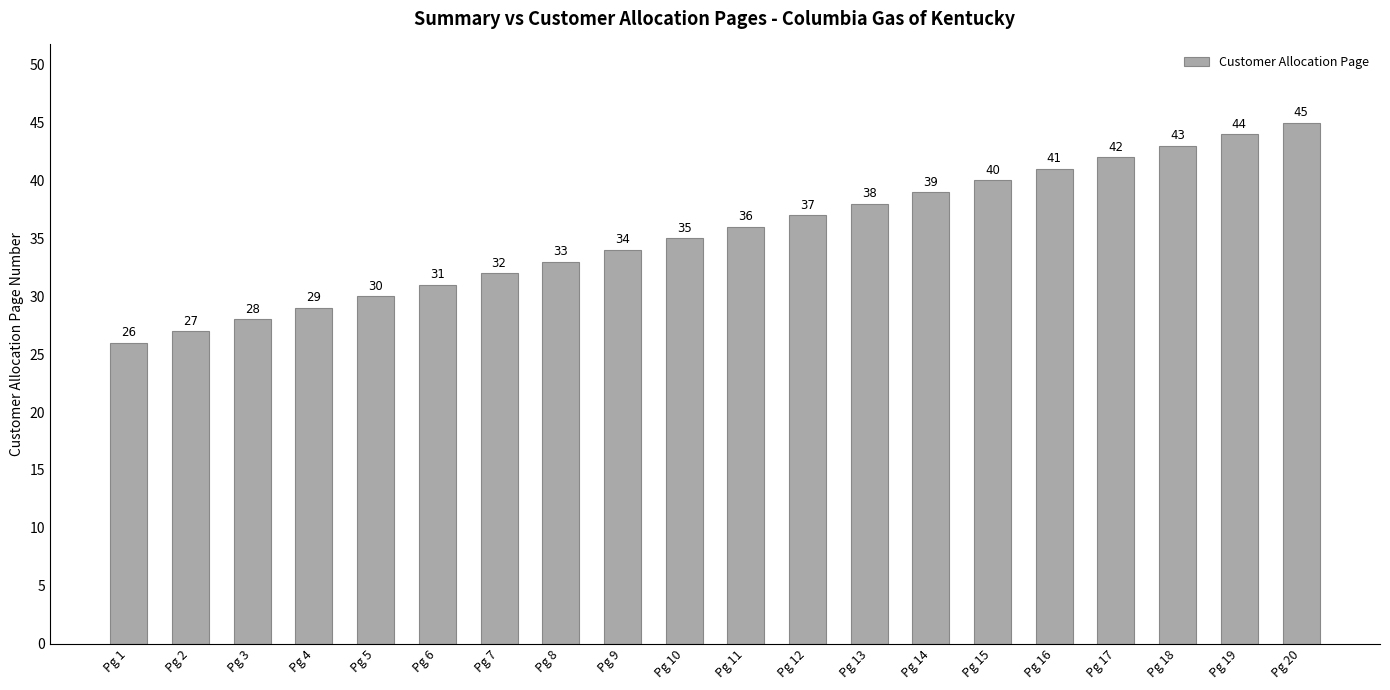

What is the difference between the values at Pg 9 and Pg 12?

3